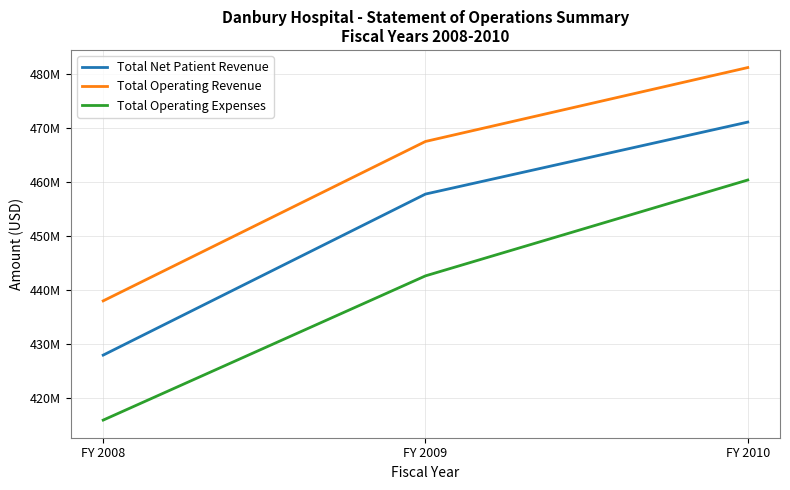

Rank the categories by Total Operating Revenue value from highest to lowest.

FY 2010, FY 2009, FY 2008